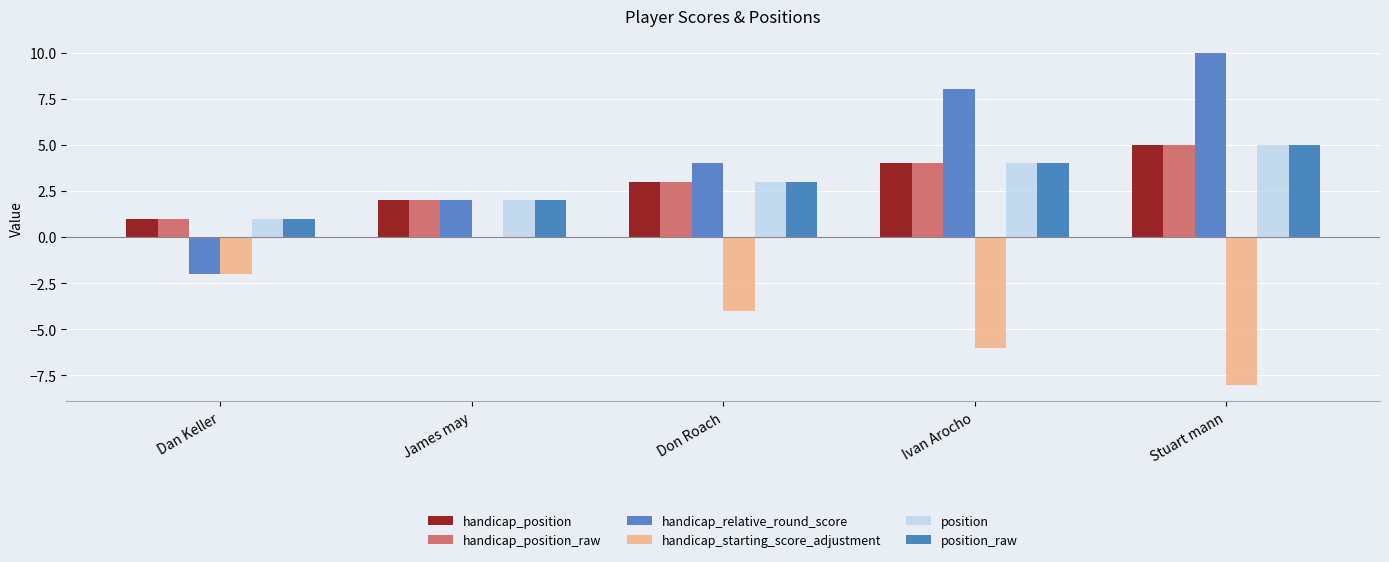

Reading right to left, extract all data points from this chart.

handicap_position: 5	4	3	2	1
handicap_position_raw: 5	4	3	2	1
handicap_relative_round_score: 10	8	4	2	-2
handicap_starting_score_adjustment: -8	-6	-4	0	-2
position: 5	4	3	2	1
position_raw: 5	4	3	2	1